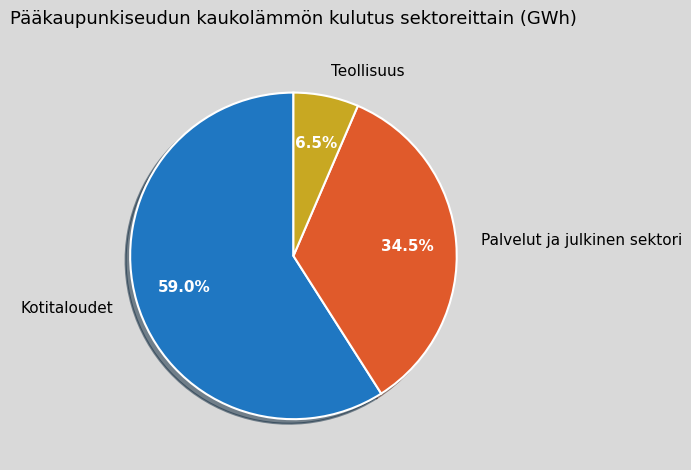

What is the largest slice in the pie chart?

Kotitaloudet